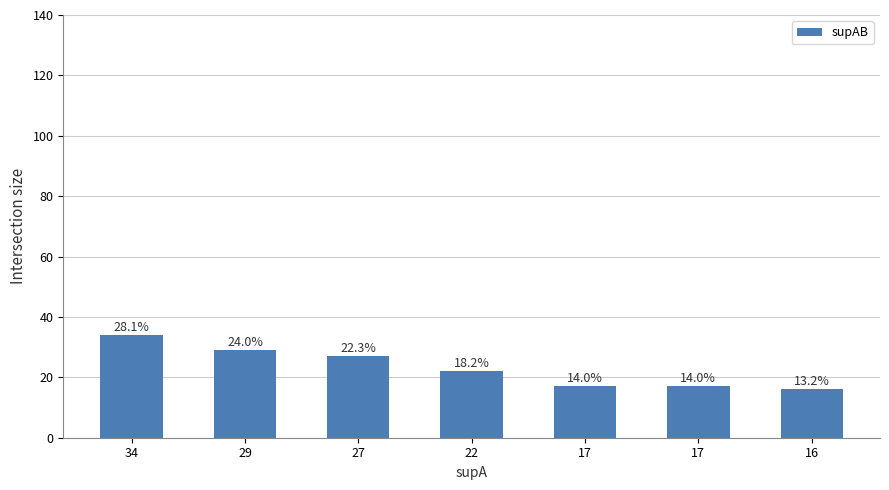

What is the value of the 6th bar from the left?

17